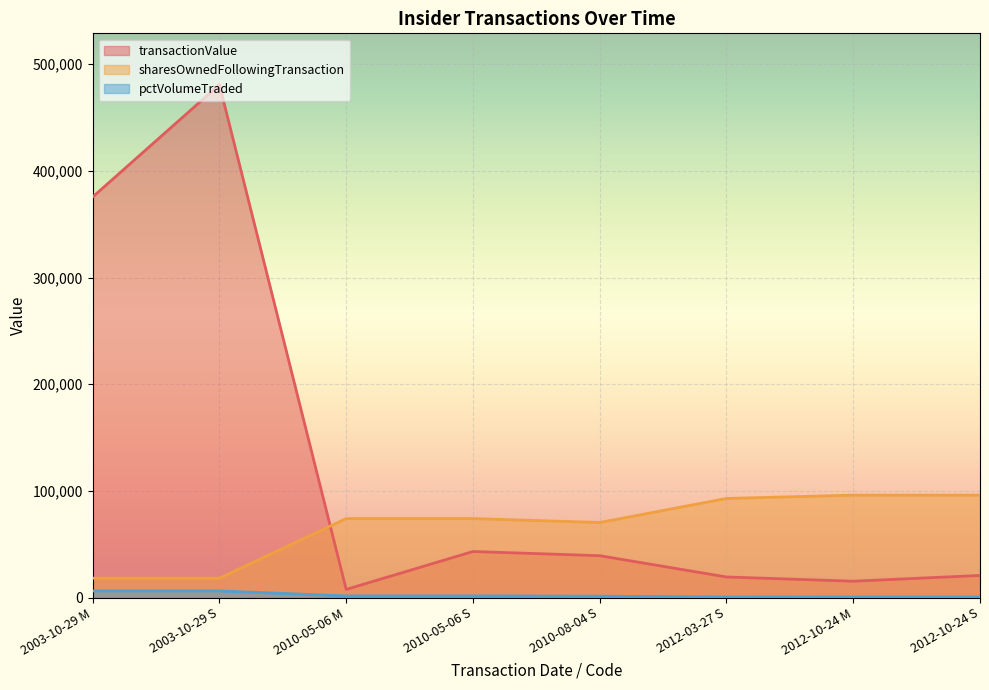

Which category has the lowest value across all series?

2012-03-27 S